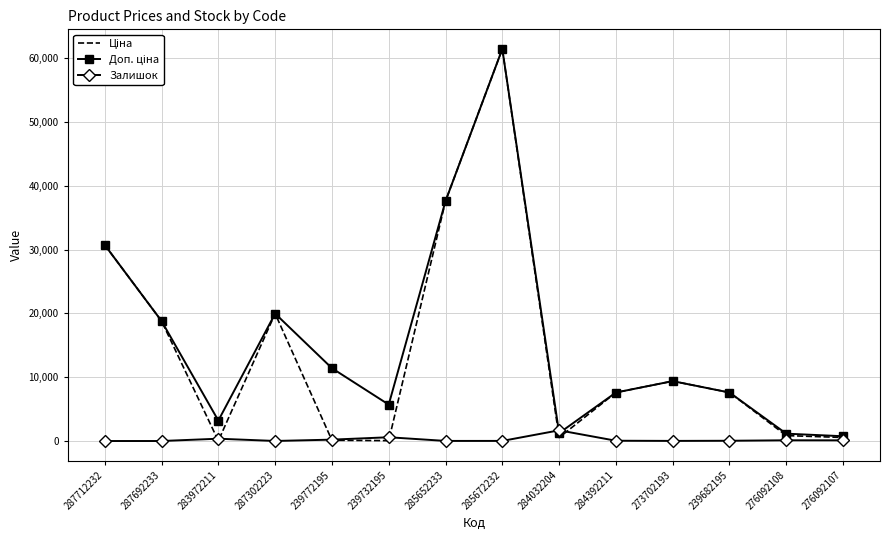

At which category is the sum across all series the highest?

285672232